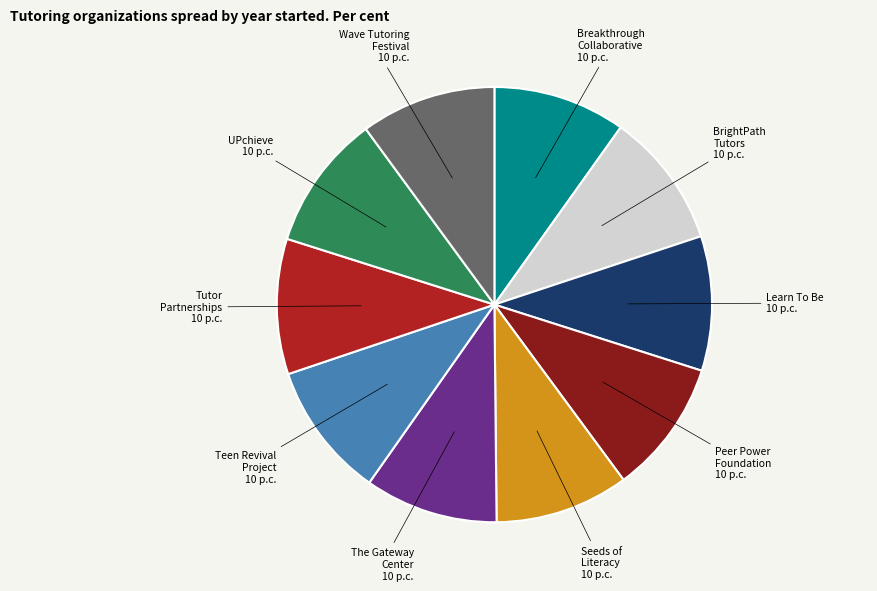

Count the number of slices in the pie.

10